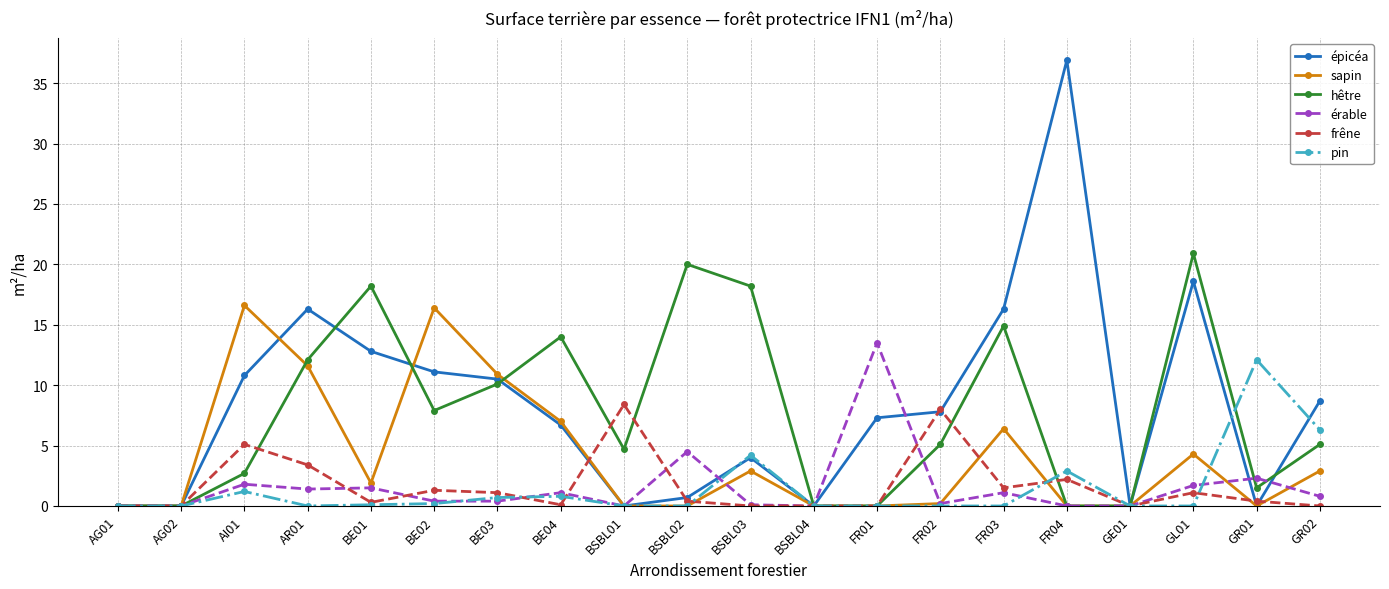

Is it true that frêne equals 8.0 at FR02?

True